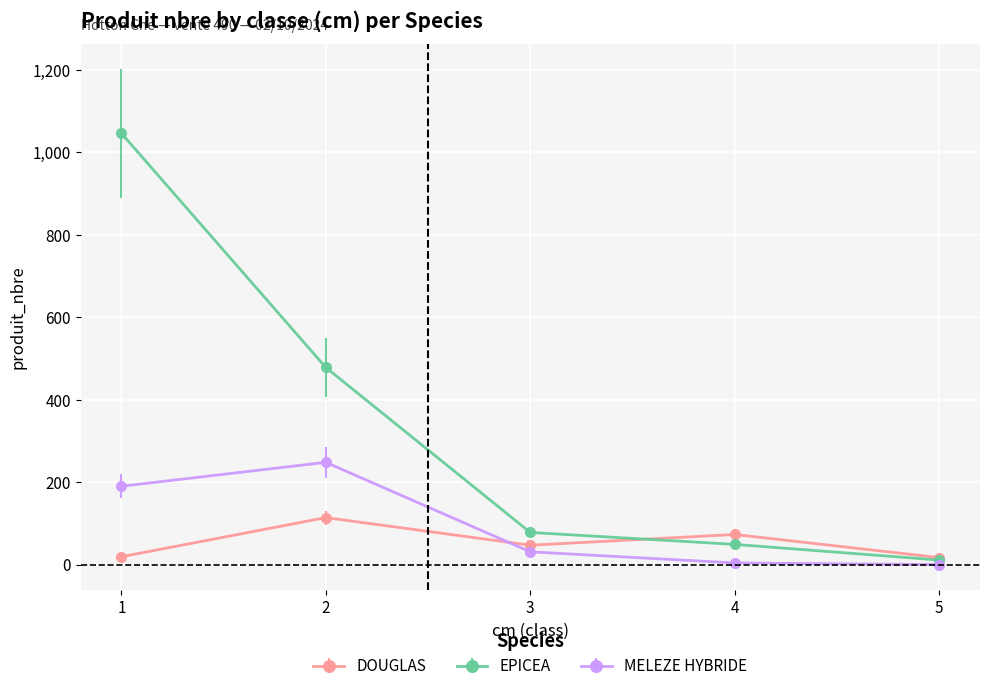

Which series has the largest total across all categories?

EPICEA